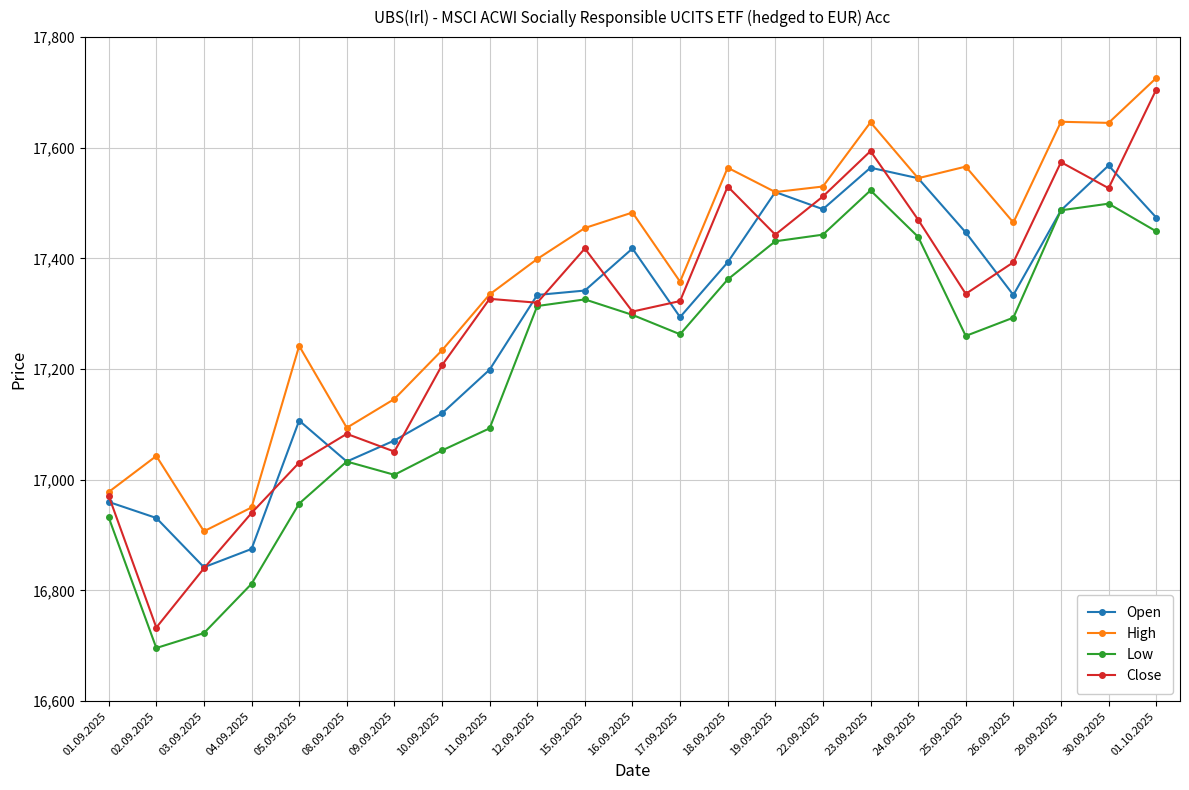

What is the value of the High point at the 3rd from the left?

16907